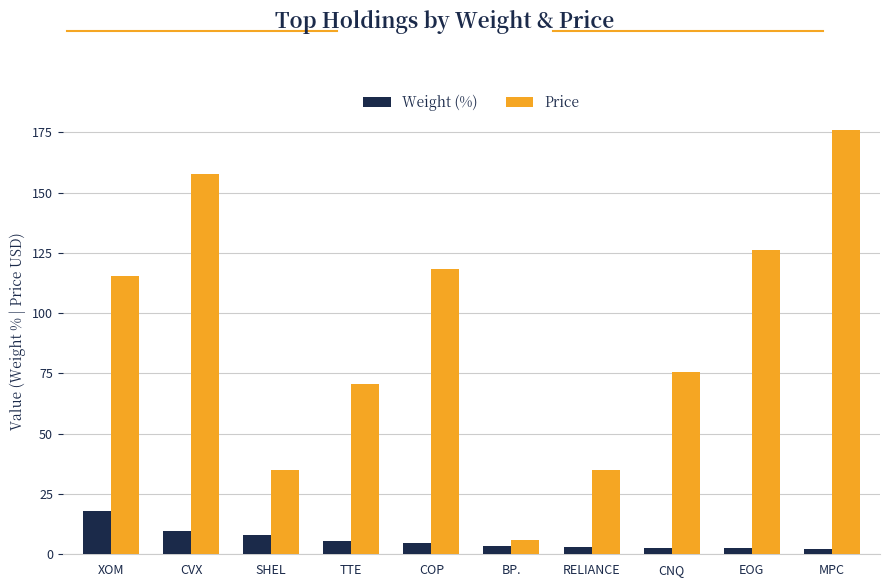

What is the smallest value displayed?

2.3